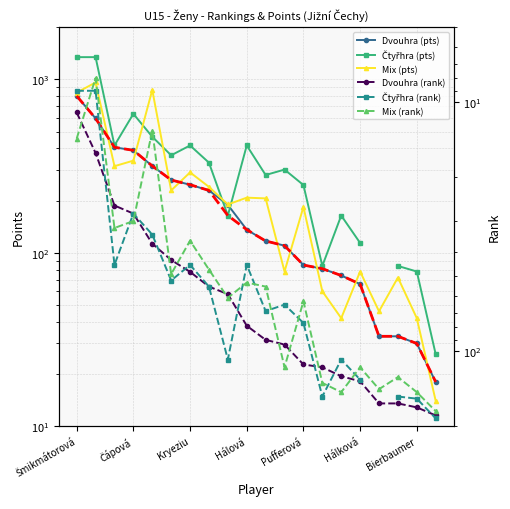

Is the value of Dvouhra (pts) at Pufferová greater than the value of Dvouhra (rank) at Kryeziu?

Yes